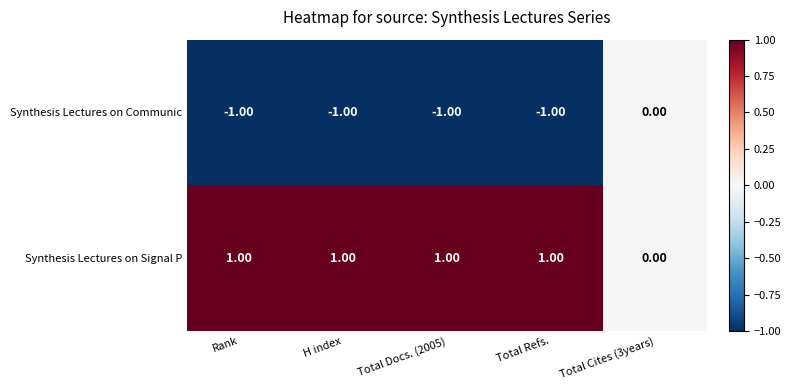

Count the number of categories in the chart.

5